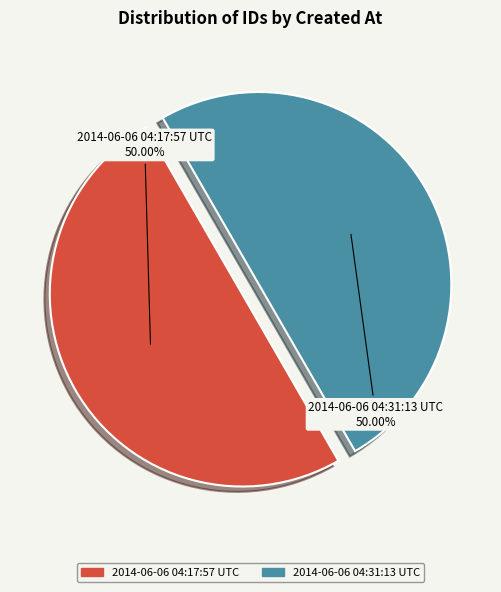

True or false: 2014-06-06 04:31:13 UTC accounts for 58% of the total.

False